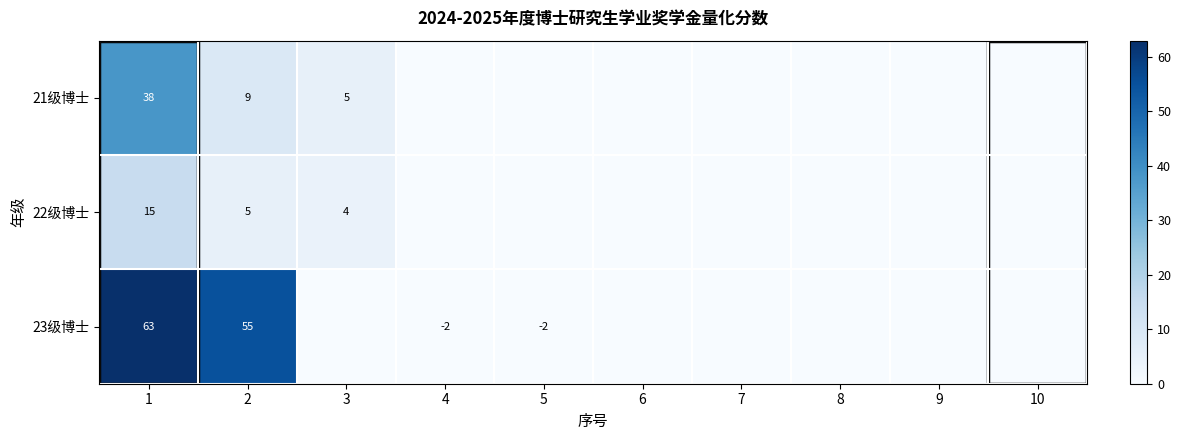

Rank the series at 2 from lowest to highest value.

22级博士, 21级博士, 23级博士